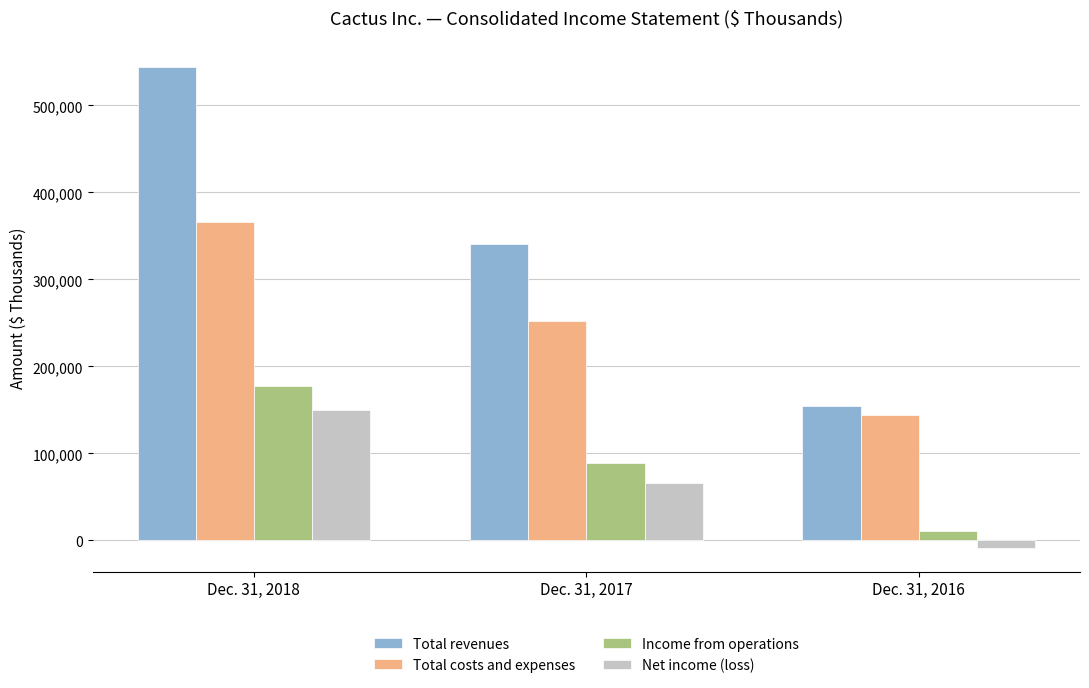

What are all the series names shown in the legend?

Total revenues, Total costs and expenses, Income from operations, Net income (loss)